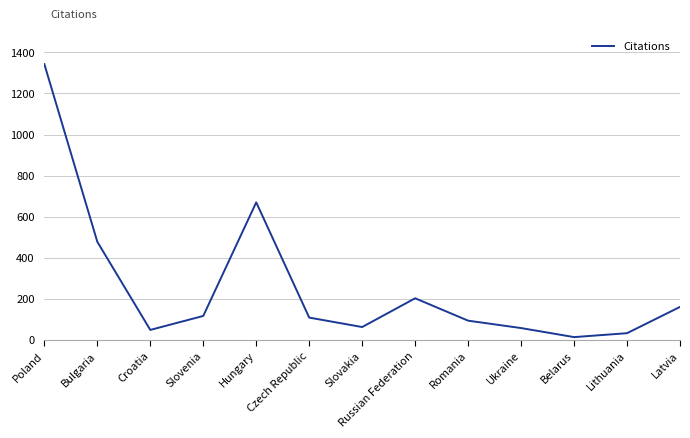

What is the difference between the maximum and minimum values?

1329